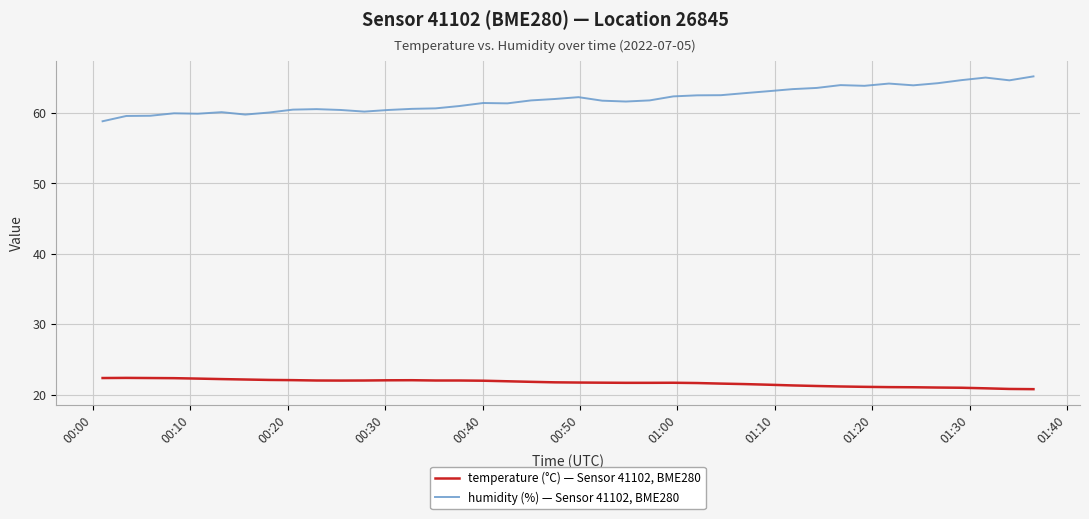

What is the difference between the maximum and minimum values in the temperature (°C) — Sensor 41102, BME280 series?

1.6